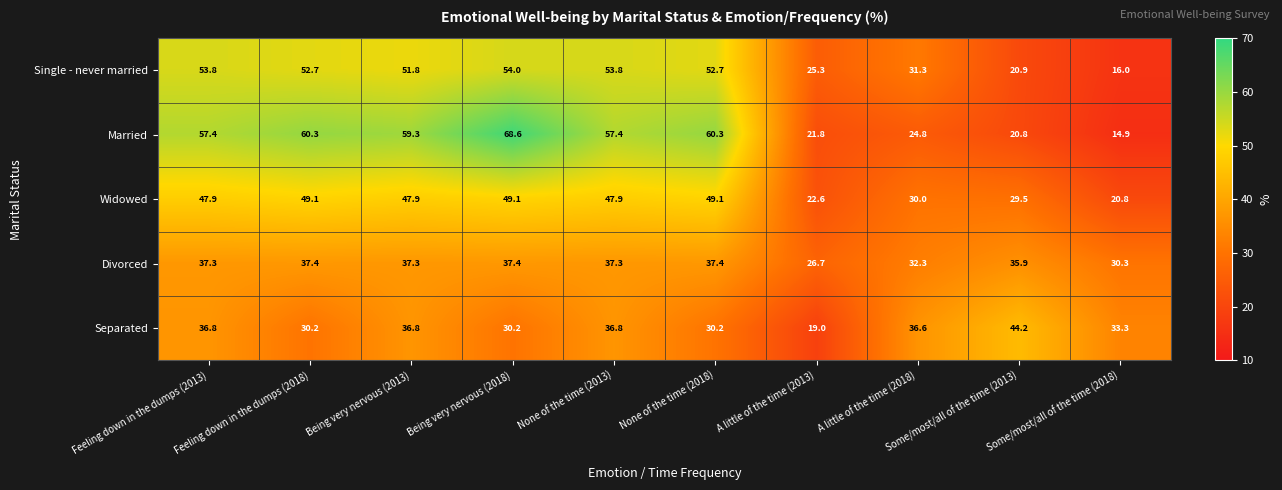

What is the spread (max minus min) of values at None of the time (2018)?

30.1